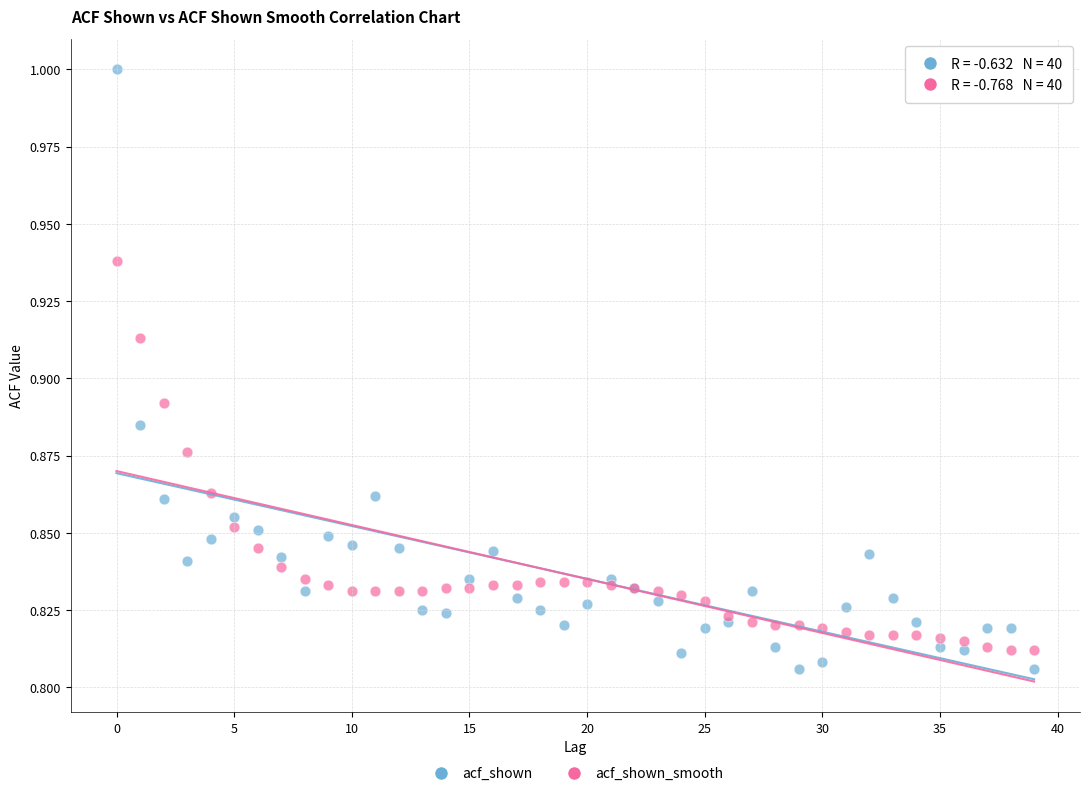

What are all the series names shown in the legend?

acf_shown, acf_shown_smooth